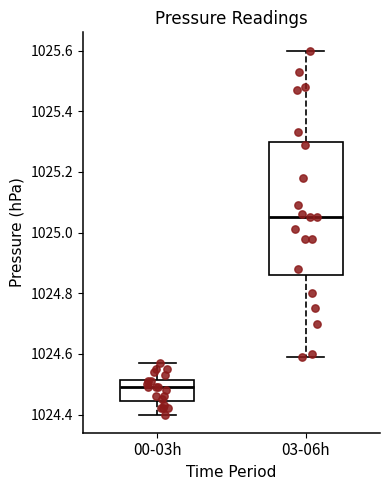

Where does the upper whisker of the box for 03-06h end on the y-axis? The values are not printed on the chart, so give them approximately, as read against the axis.

1025.60